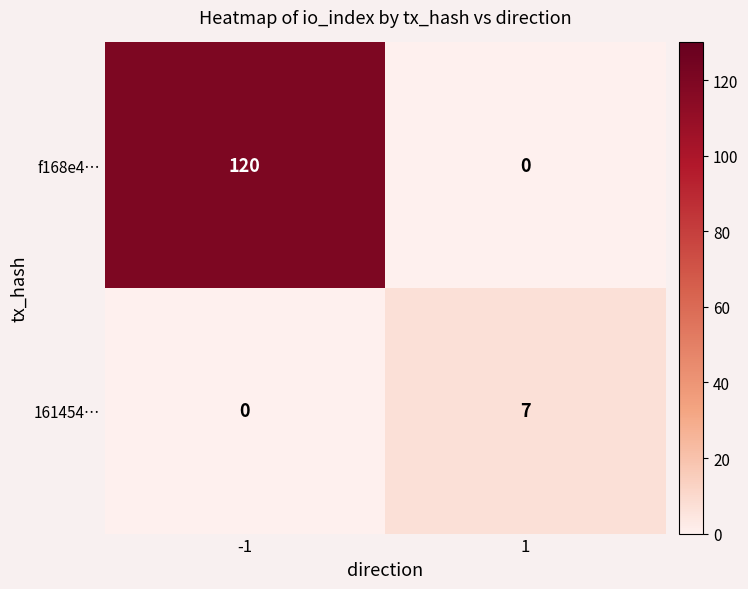

Count the number of data series in this chart.

2